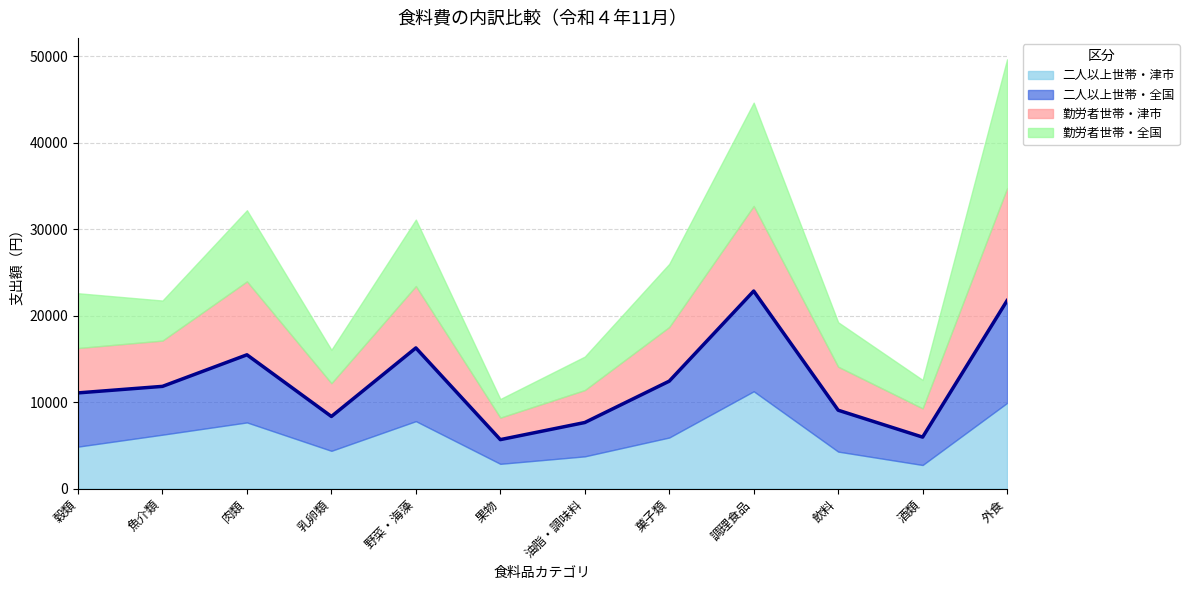

True or false: 二人以上世帯・全国 has a value of 3225 at 酒類.

True